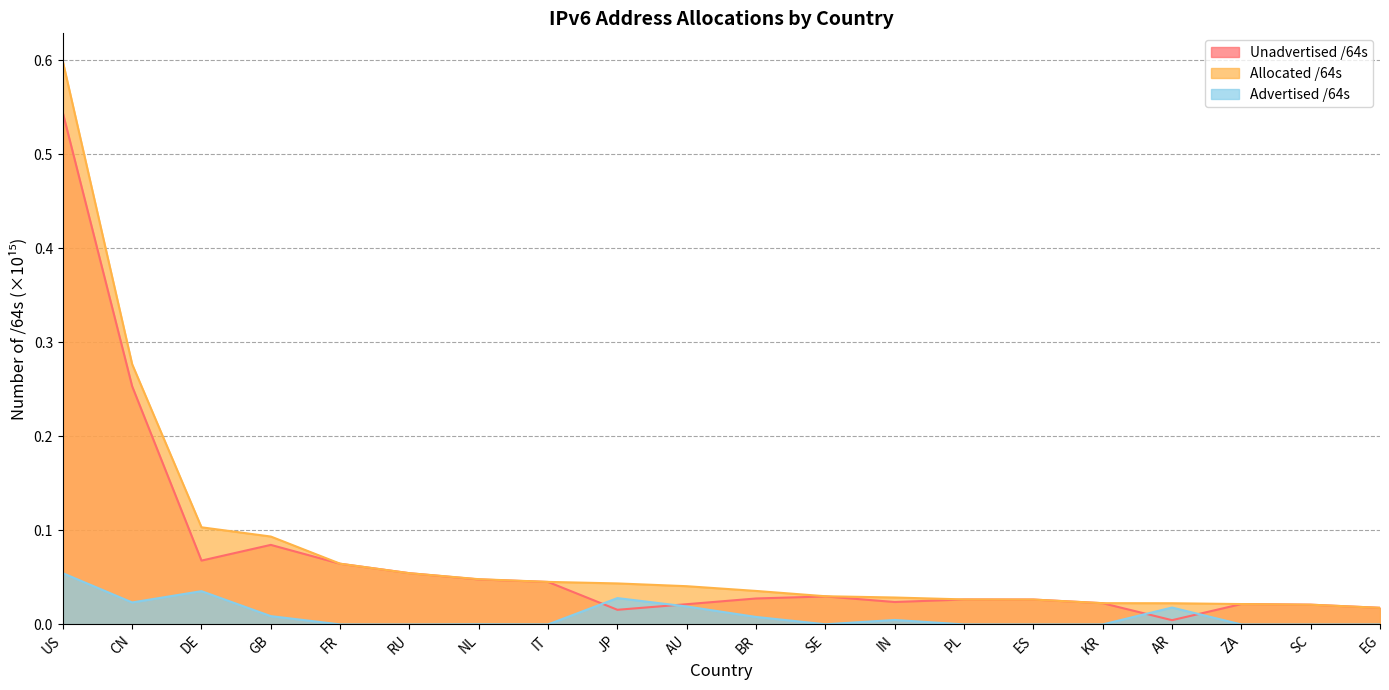

Count the number of categories in the chart.

20